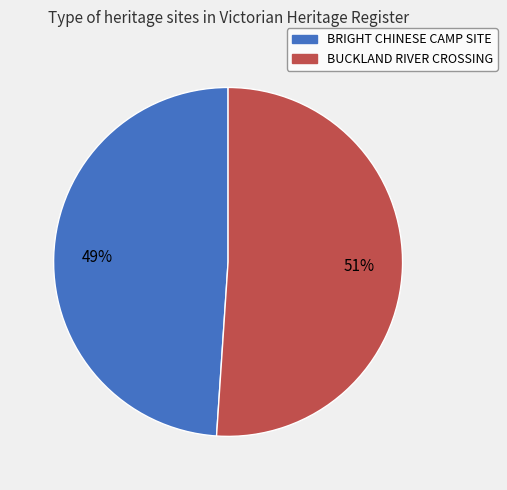

How many slices are in this pie chart?

2